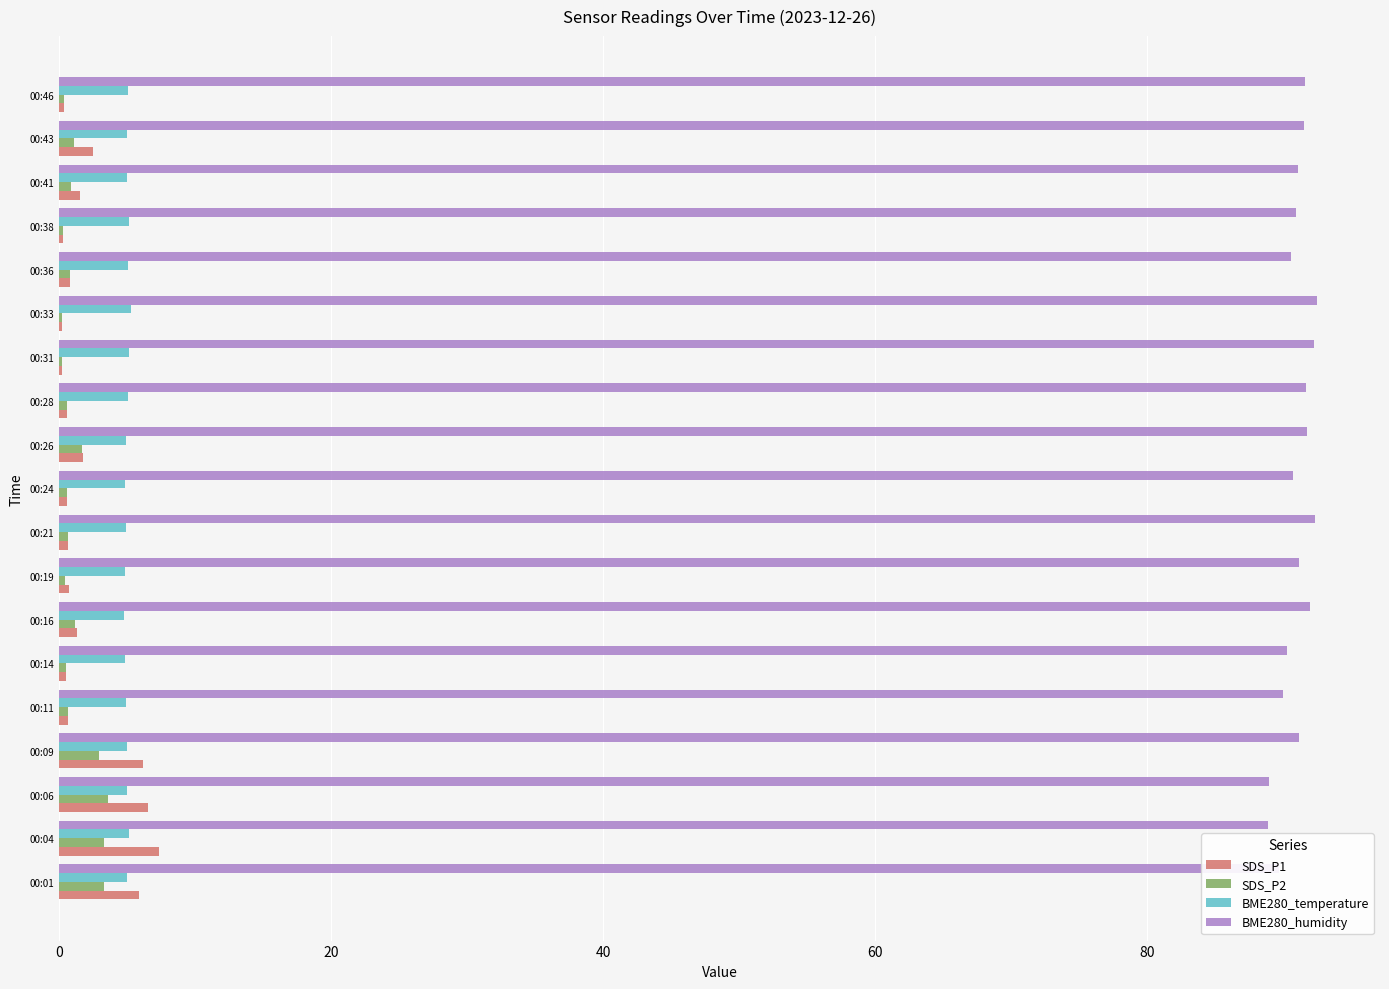

What are all the series names shown in the legend?

SDS_P1, SDS_P2, BME280_temperature, BME280_humidity